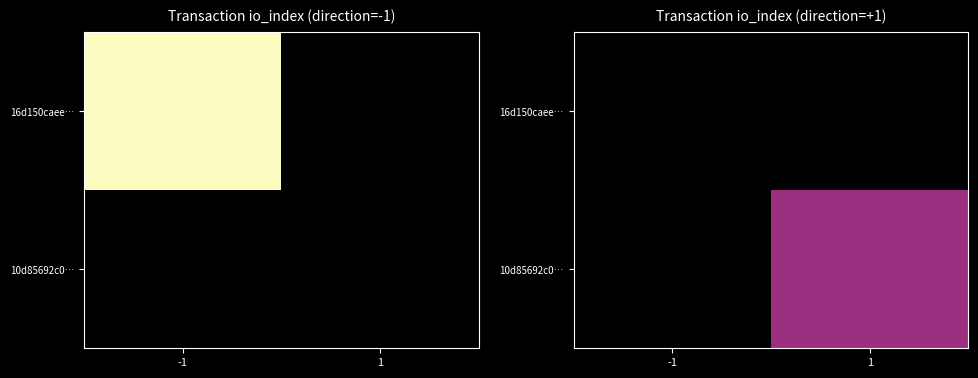

At 1, list the series in order from smallest to largest.

16d150caee…, 10d85692c0…